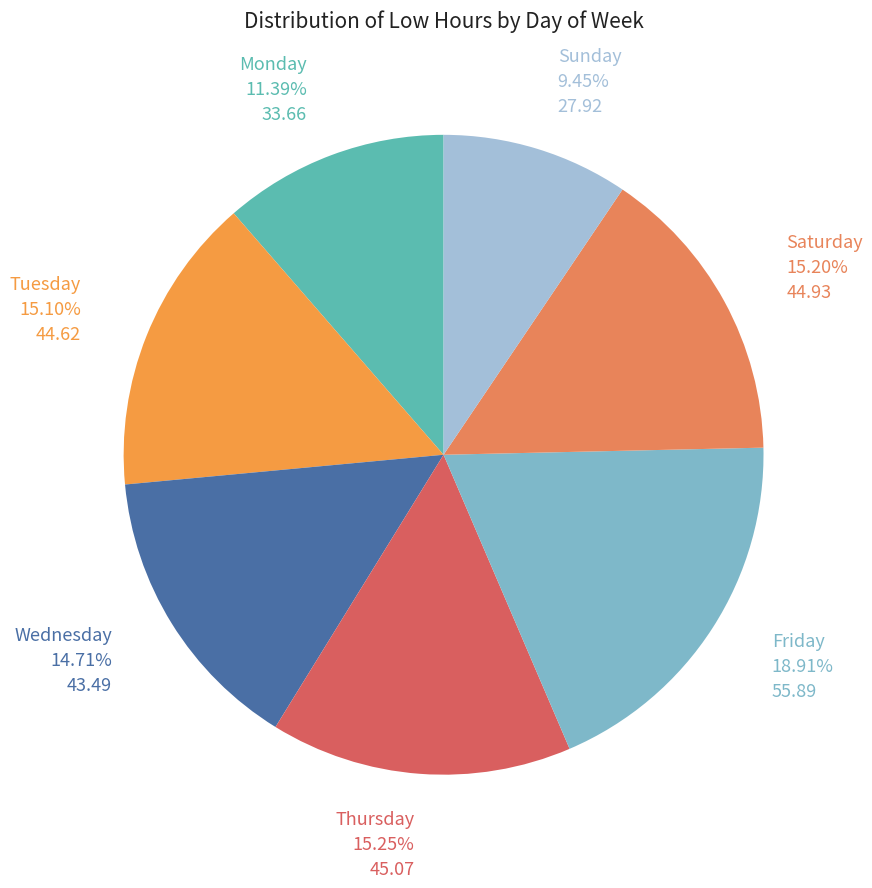

How many slices are in this pie chart?

7